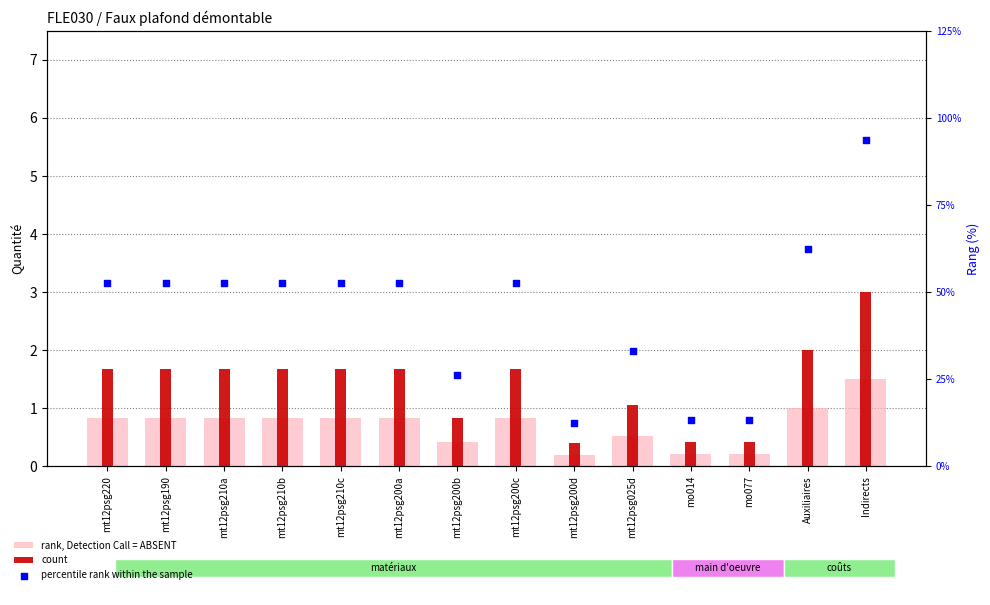

What are all the series names shown in the legend?

rank, Detection Call = ABSENT, count, percentile rank within the sample